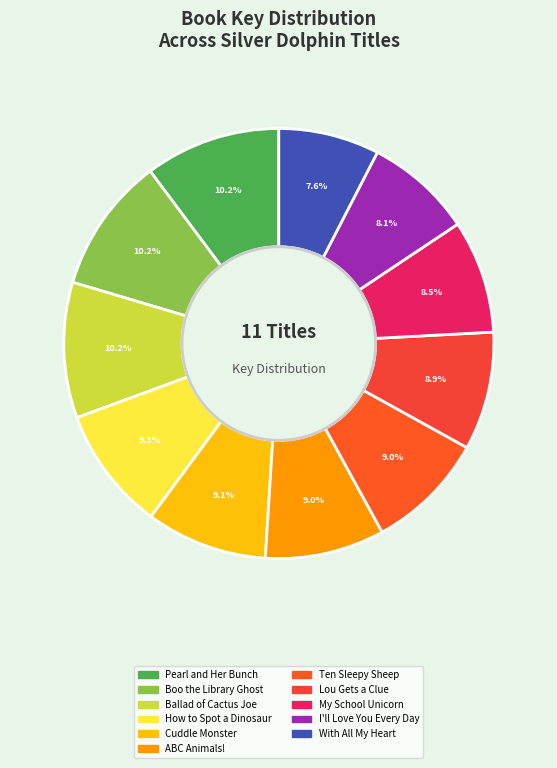

Which slice is the smallest?

With All My Heart